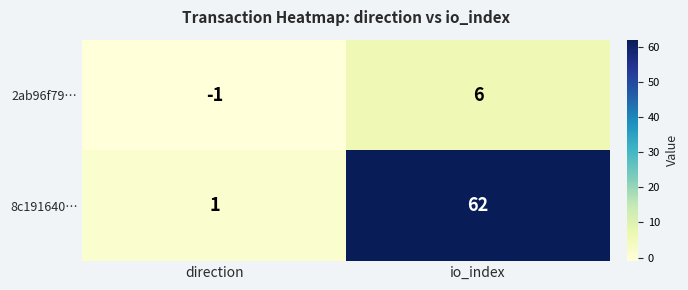

Rank the series by their average value, from highest to lowest.

8c191640…, 2ab96f79…